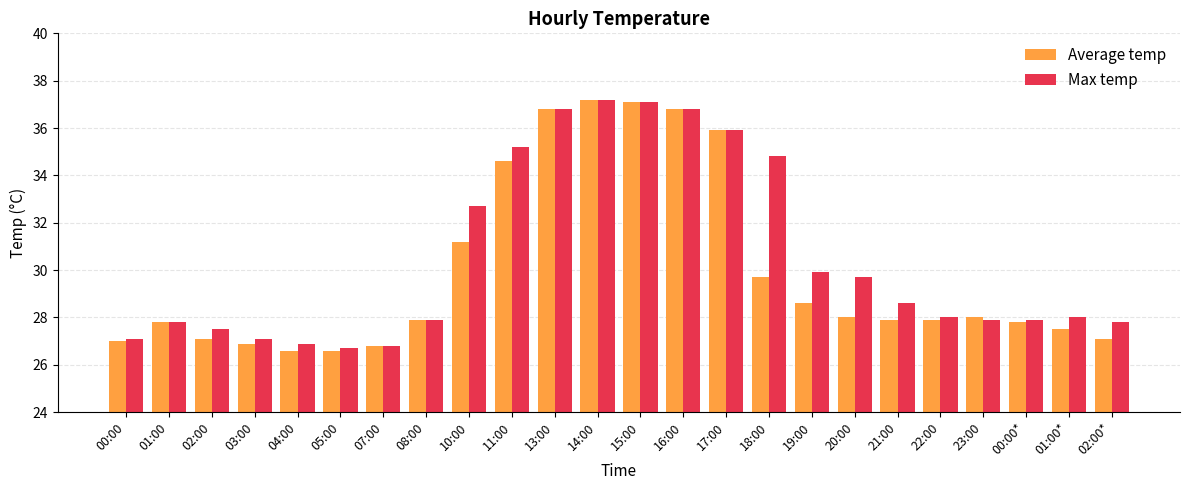

Is it true that Average temp equals 10.4 at 22:00?

False